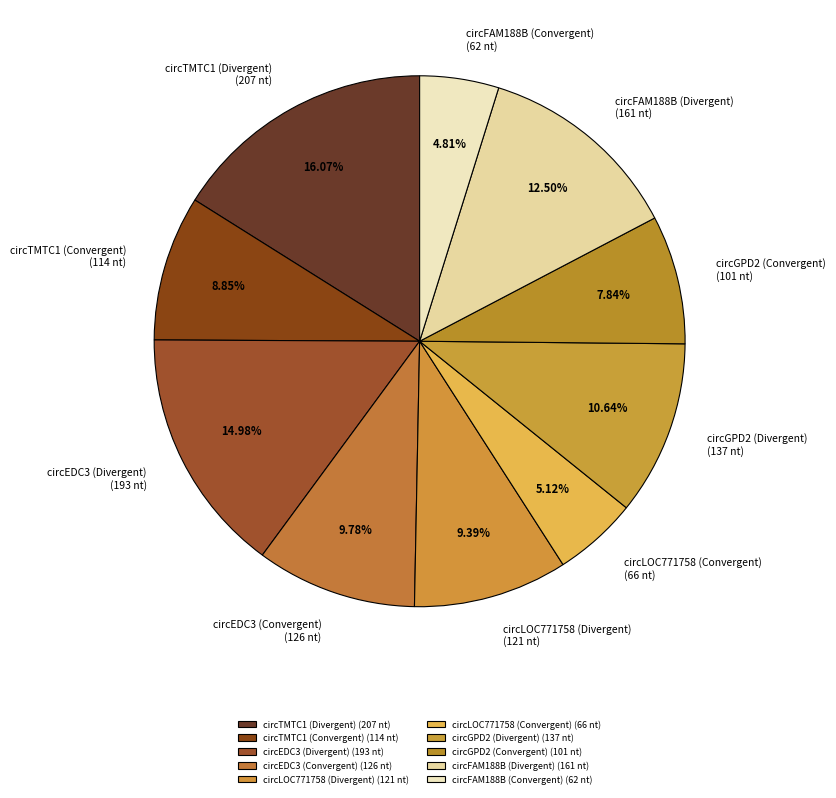

Which has a higher value, circFAM188B (Divergent) (161 nt) or circEDC3 (Divergent) (193 nt)?

circEDC3 (Divergent) (193 nt)